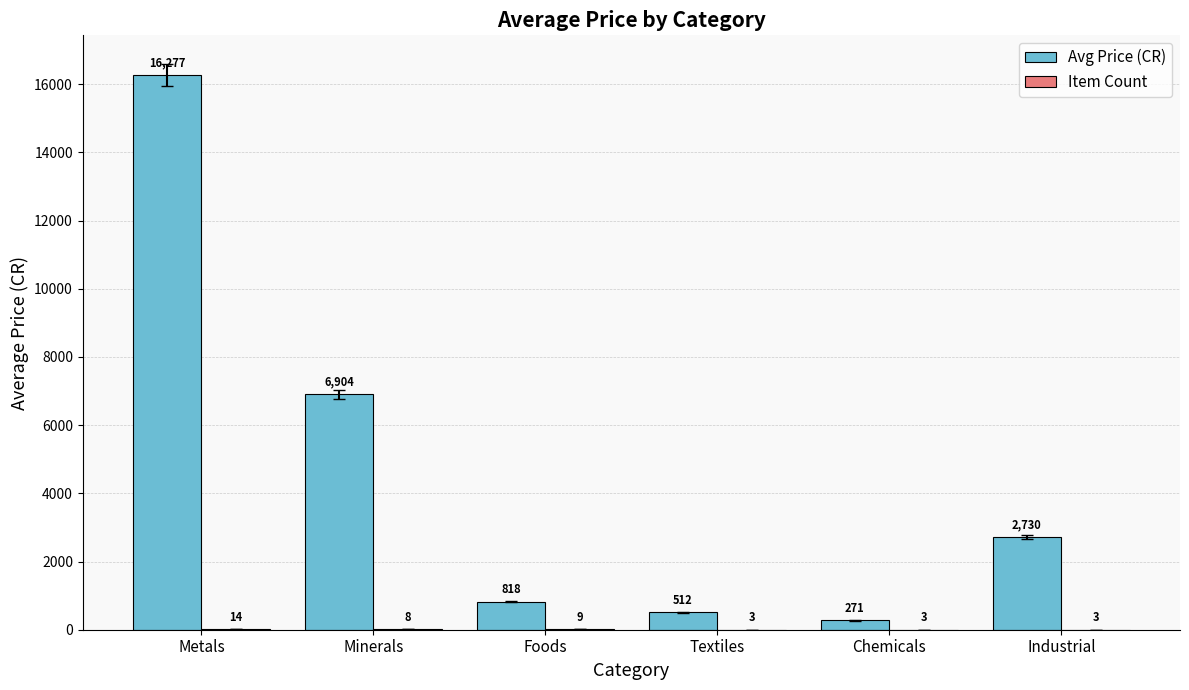

Which series changed the most between Foods and Textiles?

Avg Price (CR)